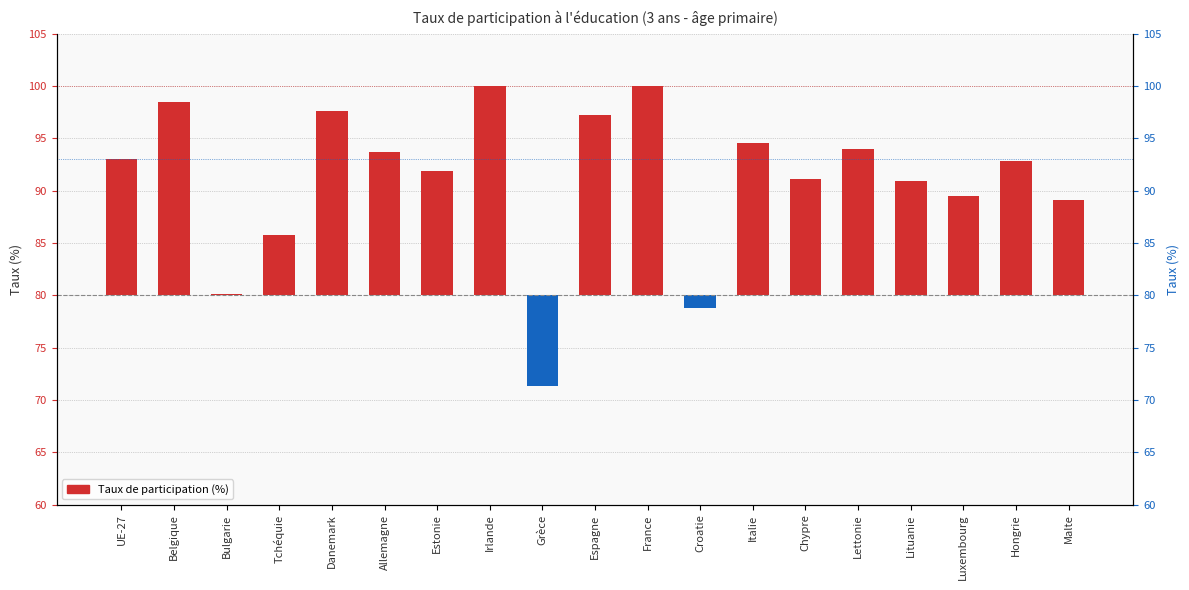

What is the label of the 9th bar from the right?

France